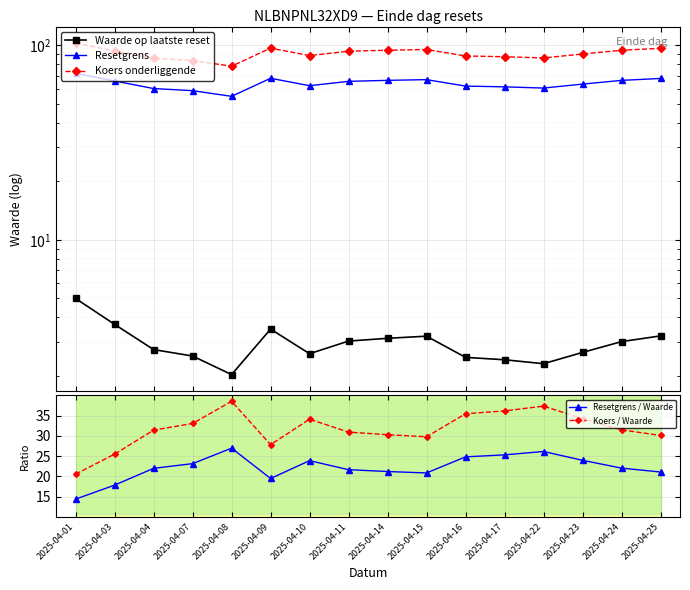

How many series are shown in this chart?

5